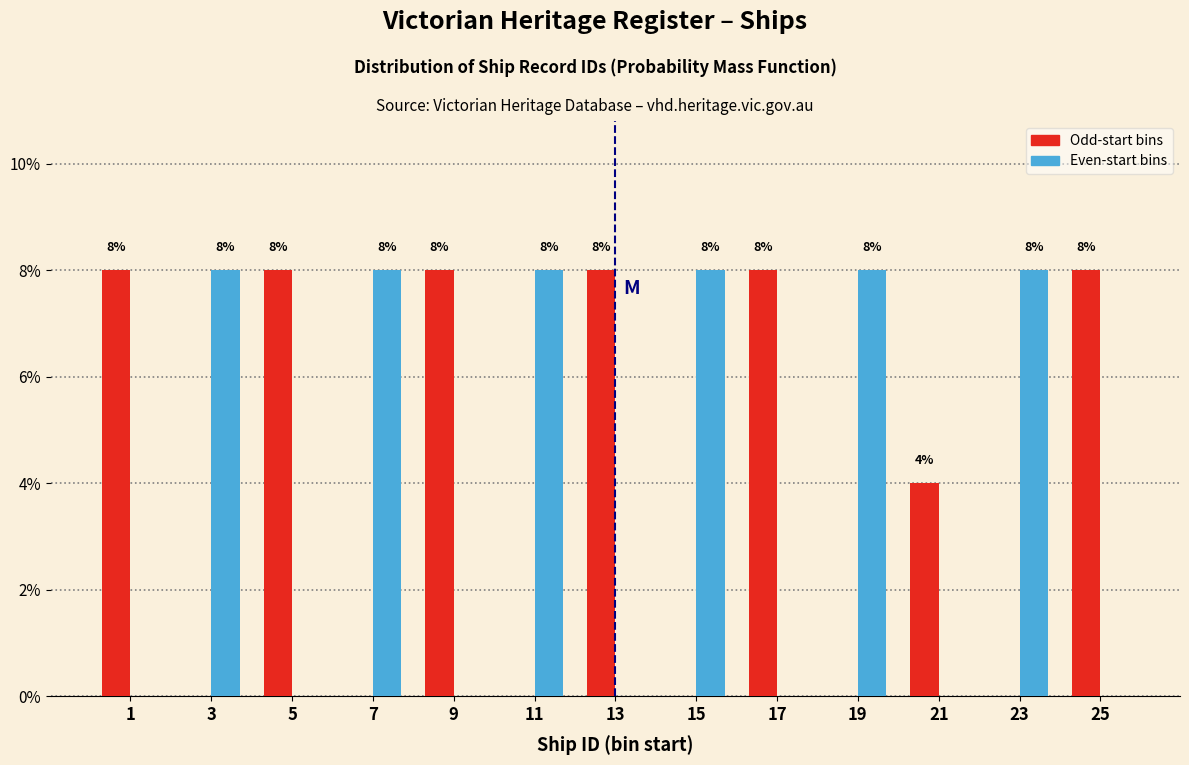

Reading left to right, list all the values displayed in this chart.

Odd-start bins: 1=8	3=0	5=8	7=0	9=8	11=0	13=8	15=0	17=8	19=0	21=4	23=0	25=8
Even-start bins: 1=0	3=8	5=0	7=8	9=0	11=8	13=0	15=8	17=0	19=8	21=0	23=8	25=0